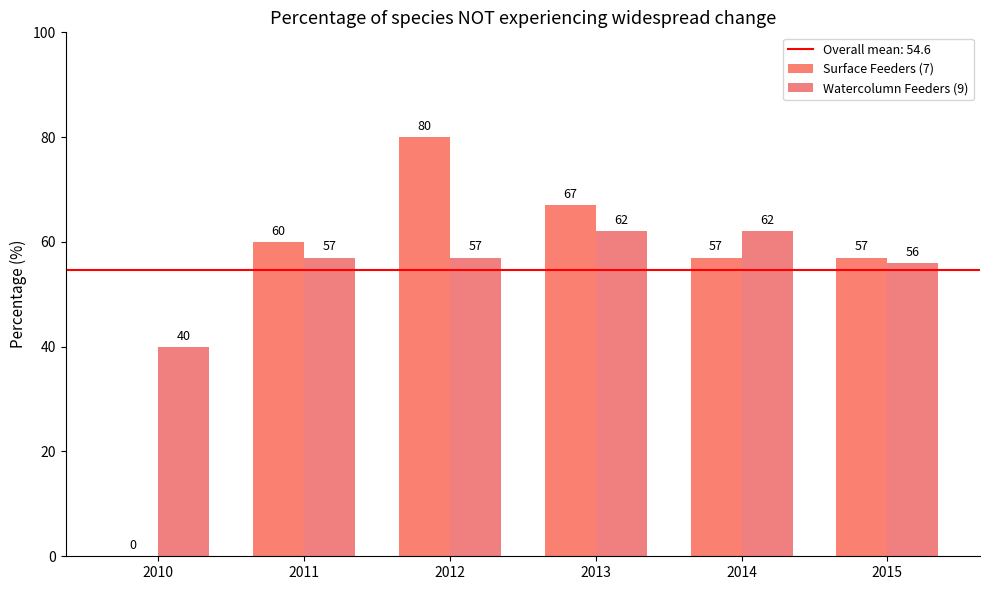

What is the maximum value for Watercolumn Feeders (9)?

62